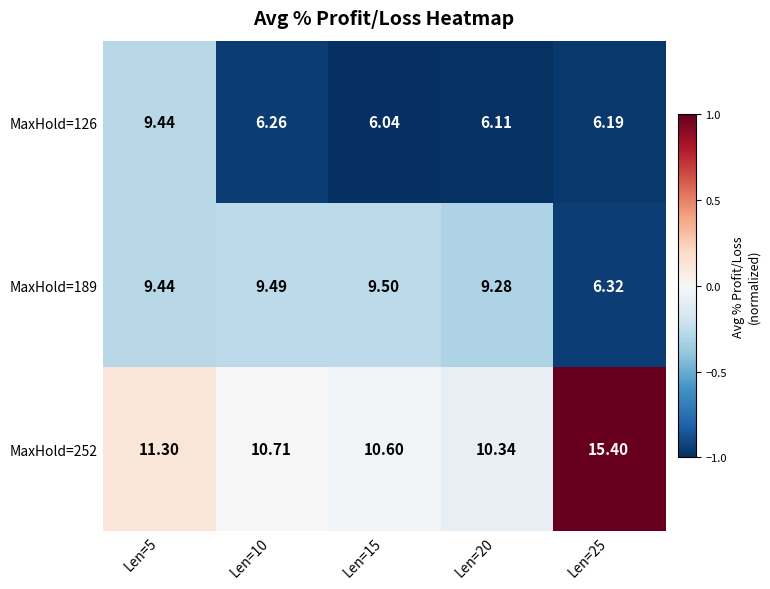

Is the value of MaxHold=189 at Len=20 greater than the value of MaxHold=252 at Len=15?

No